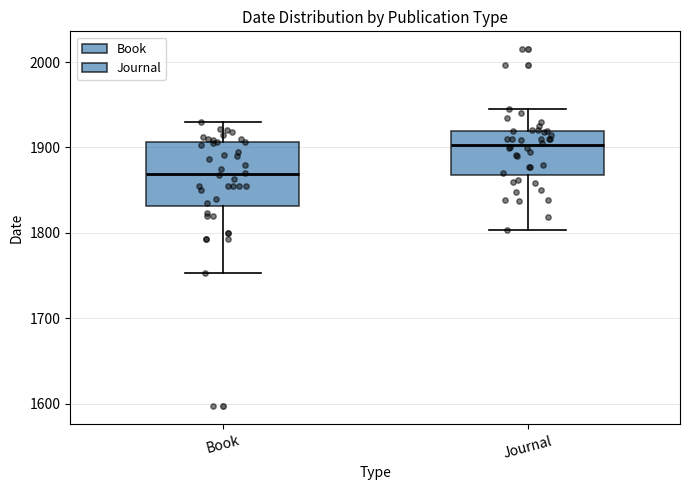

Which box is the tallest, from its lower edge to its upper edge?

Book